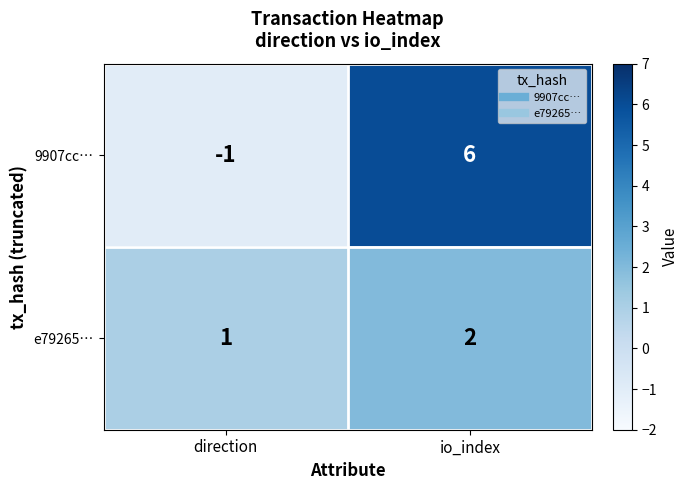

Between direction and io_index, which series saw the biggest shift?

9907cc…